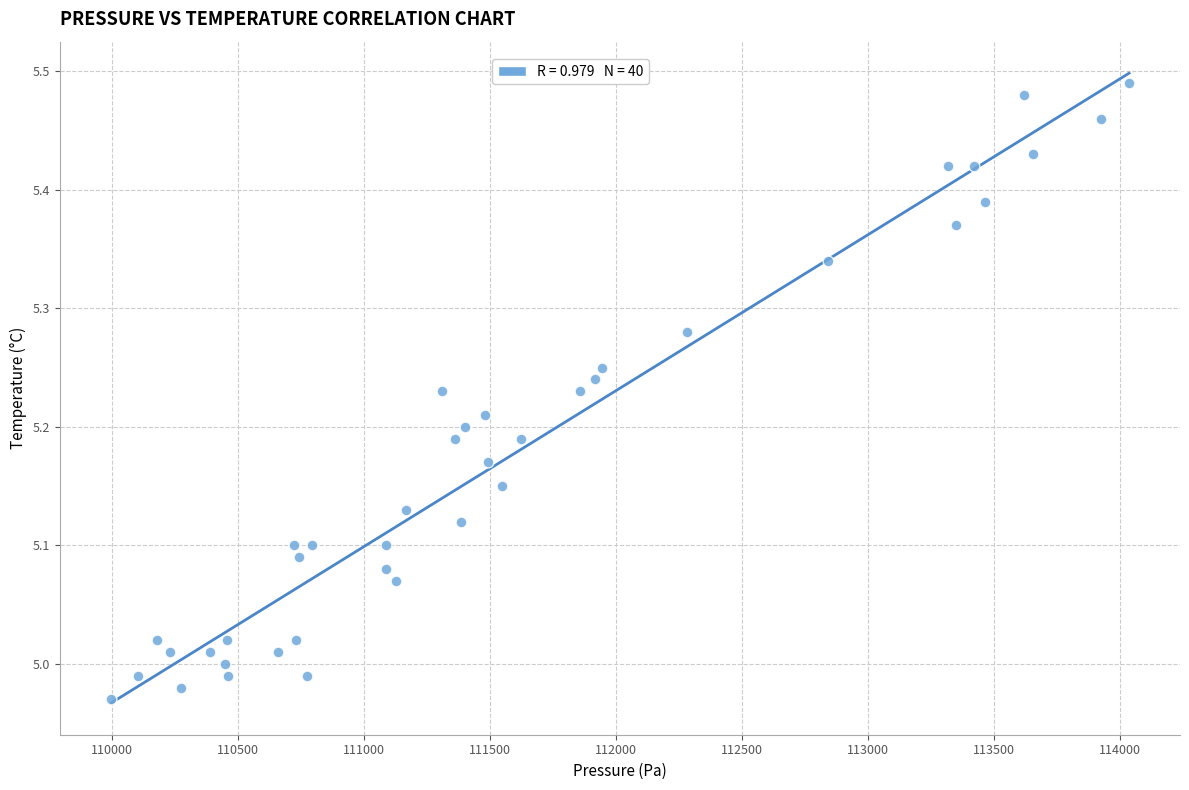

What is the range of X values (max minus min)?

4041.6